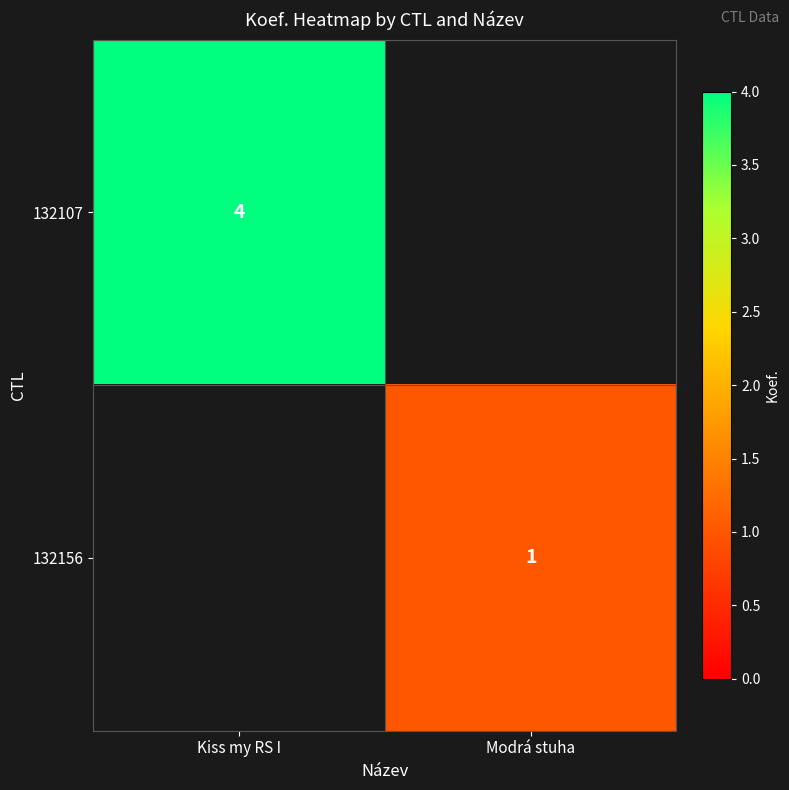

The value of 132156 at Modrá stuha is 0. True or false?

False